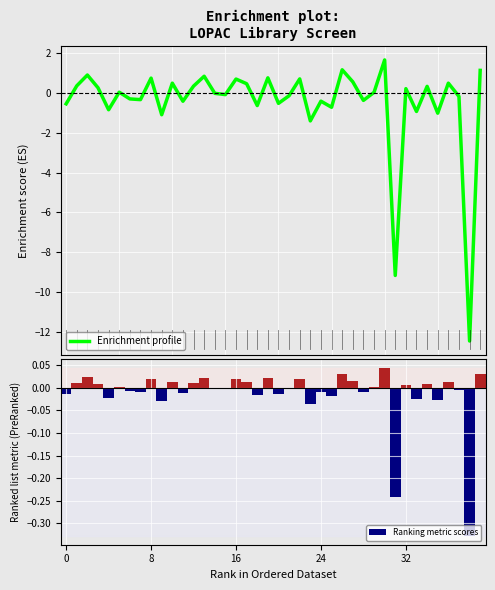

How many series are shown in this chart?

2